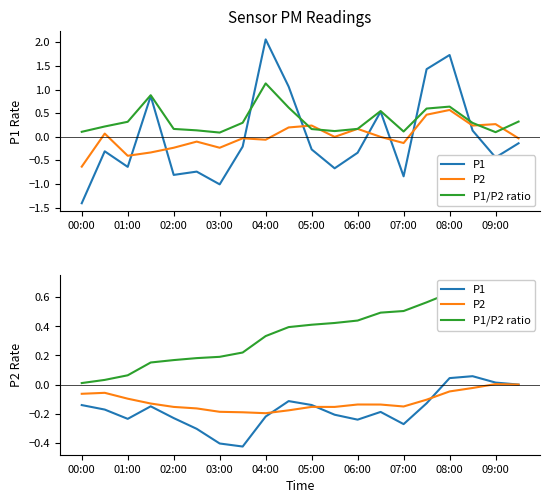

In P2, how many points are lower than both neighbors (excluding endpoints)?

3